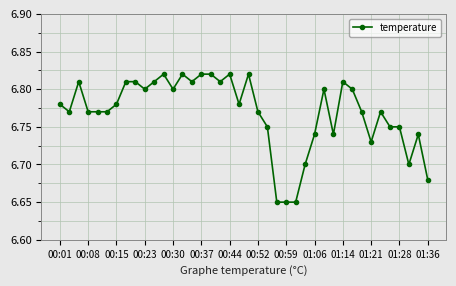

Does the chart have visible grid lines?

Yes